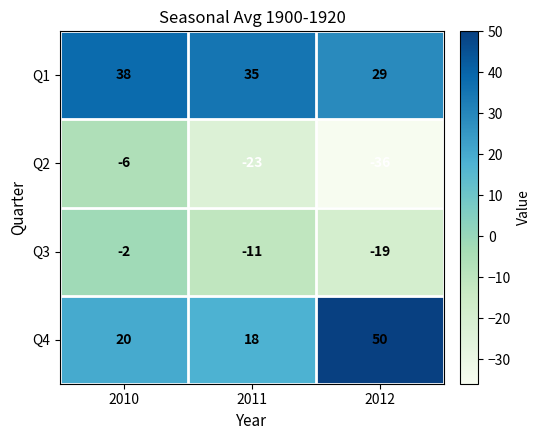

Reading right to left, transcribe all the data shown in this chart.

Q1: 2012=29	2011=35	2010=38
Q2: 2012=-36	2011=-23	2010=-6
Q3: 2012=-19	2011=-11	2010=-2
Q4: 2012=50	2011=18	2010=20